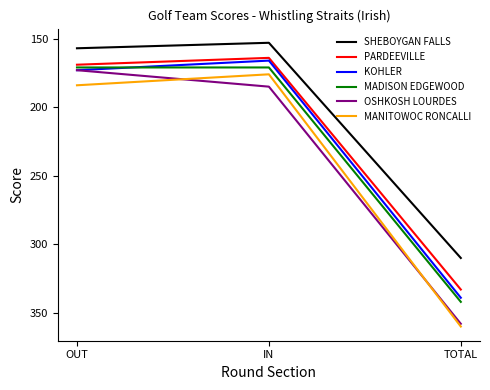

What is the approximate value of SHEBOYGAN FALLS at IN, to the nearest 10?

150